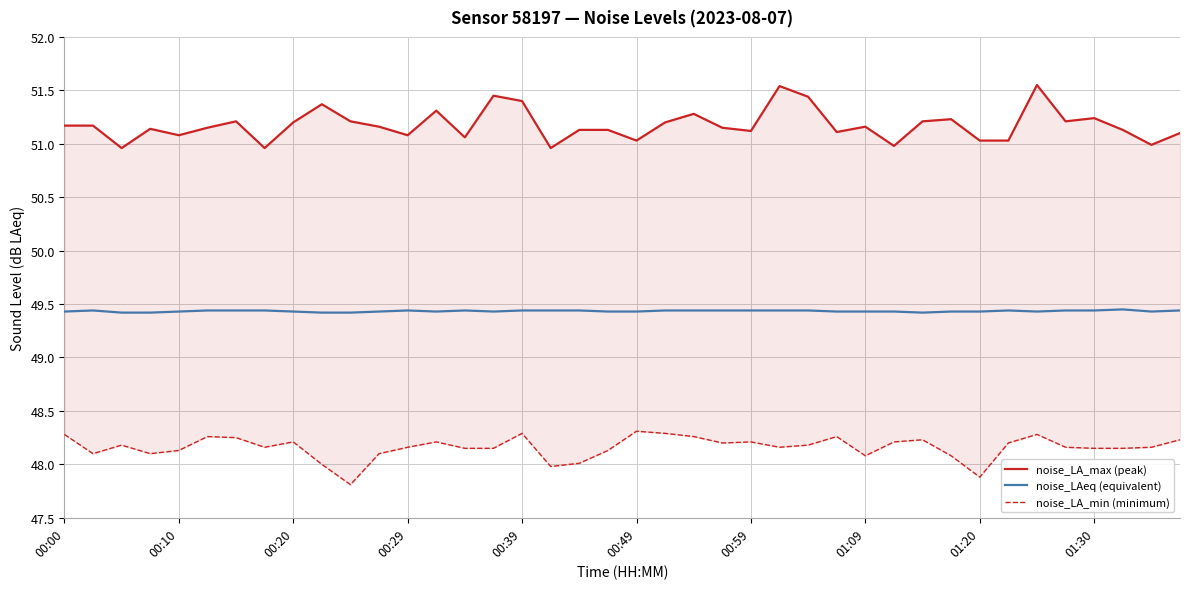

What are all the series names shown in the legend?

noise_LA_max (peak), noise_LAeq (equivalent), noise_LA_min (minimum)